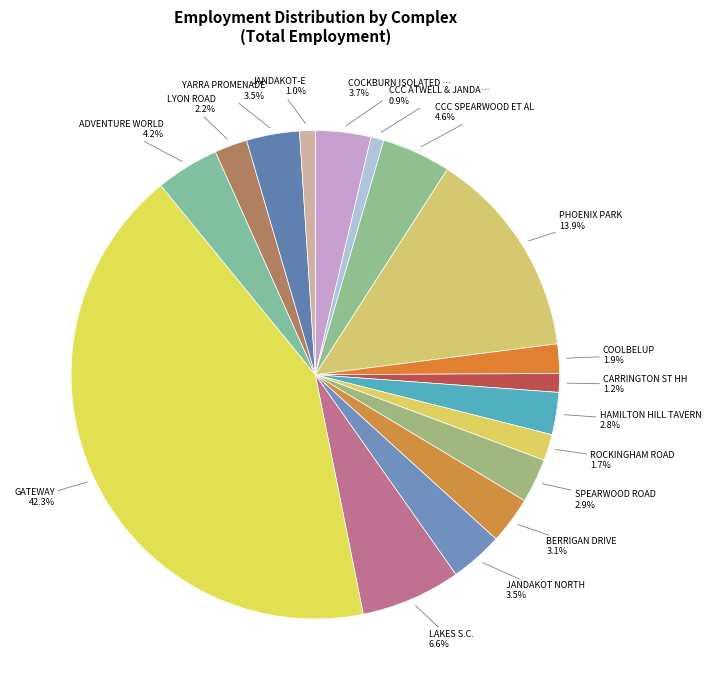

Rank the categories by value from lowest to highest.

CCC ATWELL & JANDAKOT, JANDAKOT-E, CARRINGTON ST HH, ROCKINGHAM ROAD, COOLBELUP, LYON ROAD, HAMILTON HILL TAVERN, SPEARWOOD ROAD, BERRIGAN DRIVE, JANDAKOT NORTH, YARRA PROMENADE, COCKBURN ISOLATED USES, ADVENTURE WORLD, CCC SPEARWOOD ET AL, LAKES S.C., PHOENIX PARK, GATEWAY